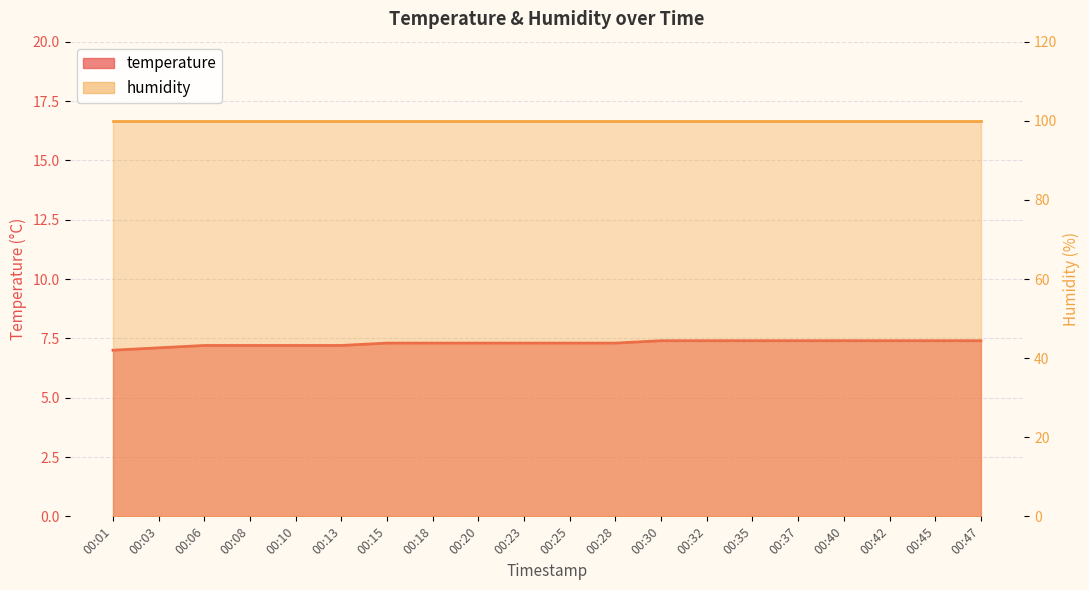

What is the average value?

7.3